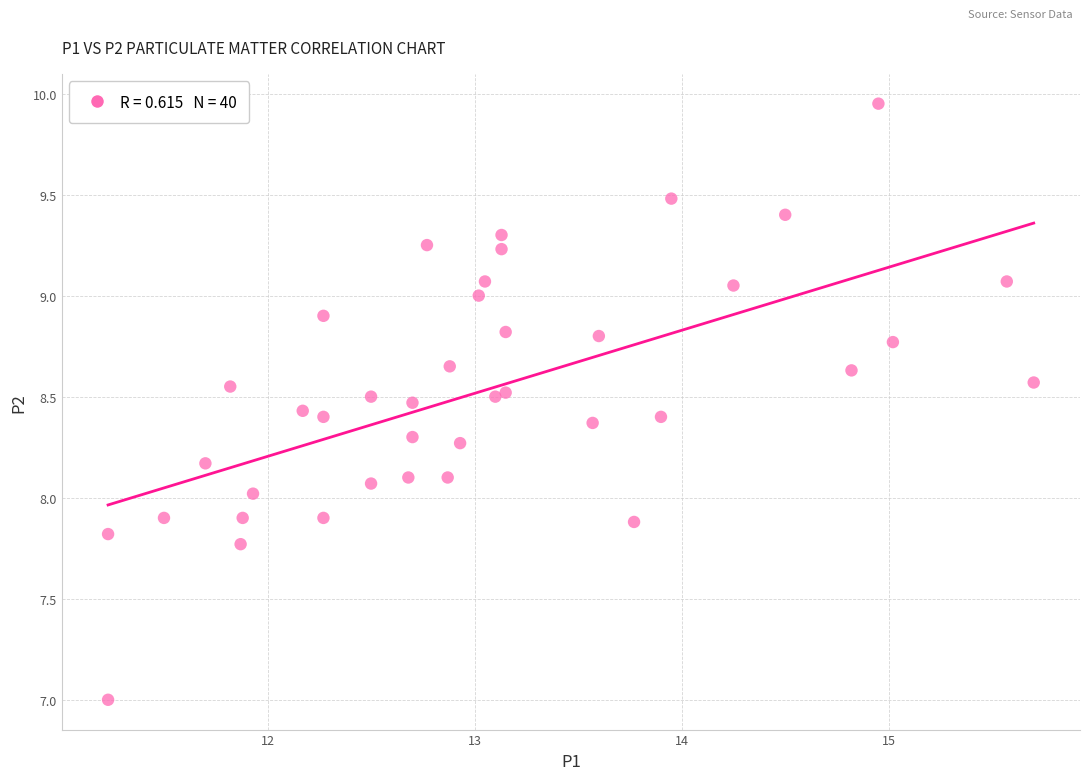

What is the range of X values (max minus min)?

4.5